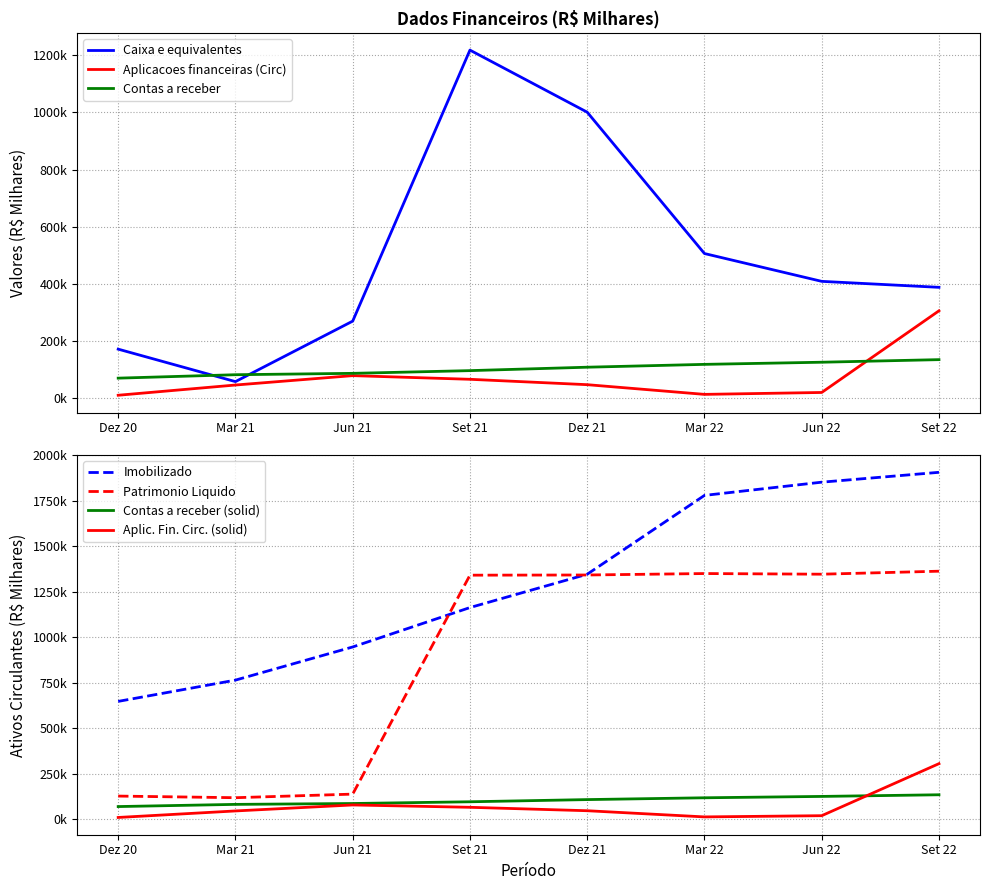

At which label does Contas a receber reach its peak?

Set 22